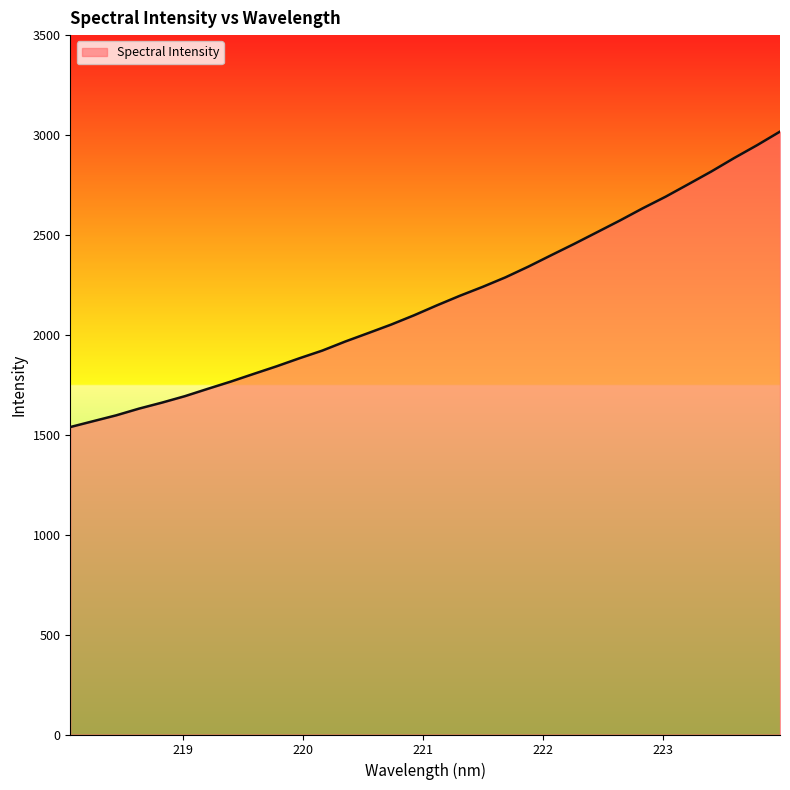

What is the maximum value shown in the chart?

3017.1